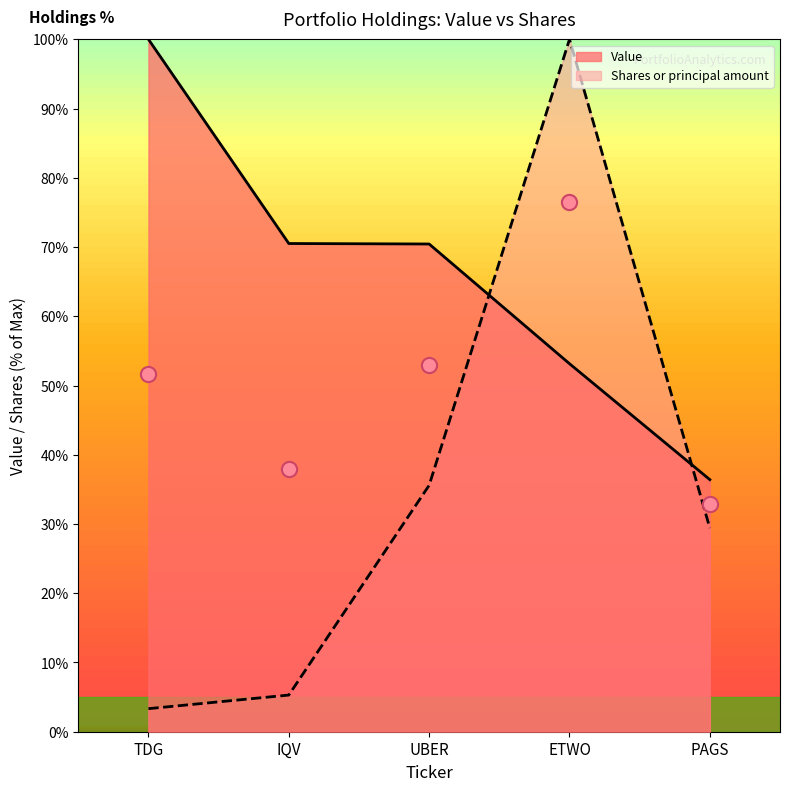

Which series contains the lowest Y value?

Shares or principal amount